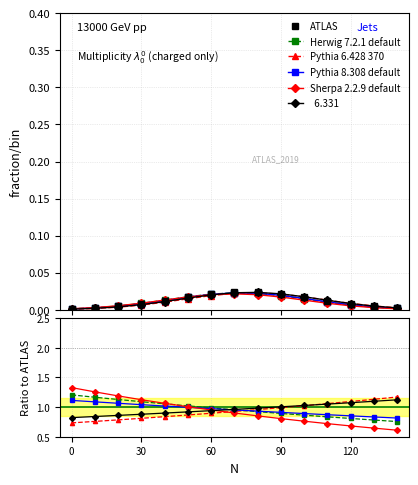

What is the average value of the Pythia 8.308 default series?

1.0